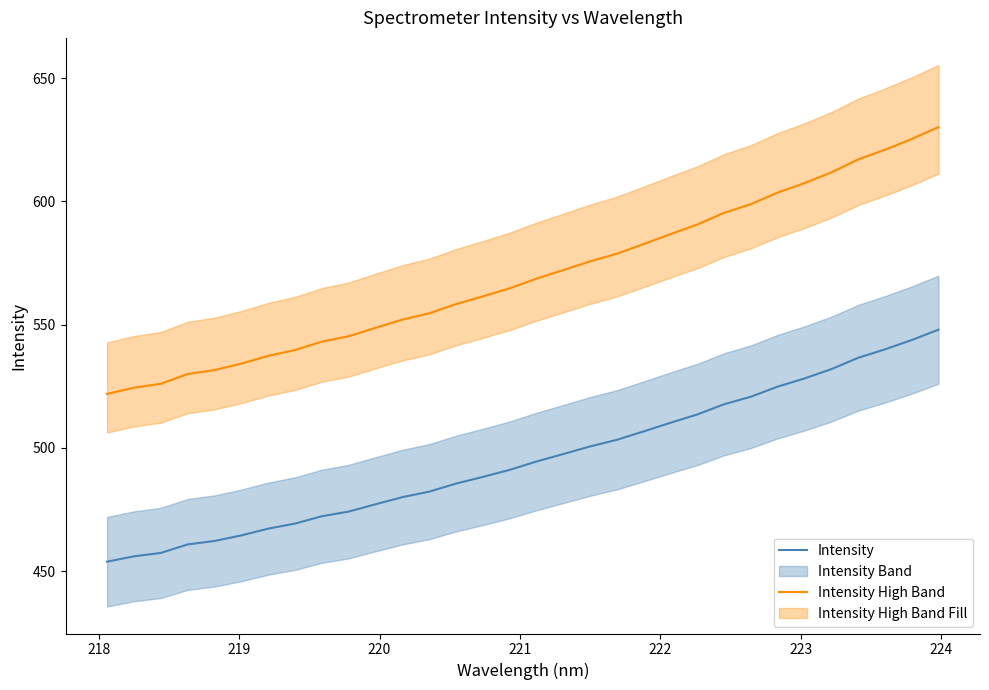

How many lines are shown in the chart?

2